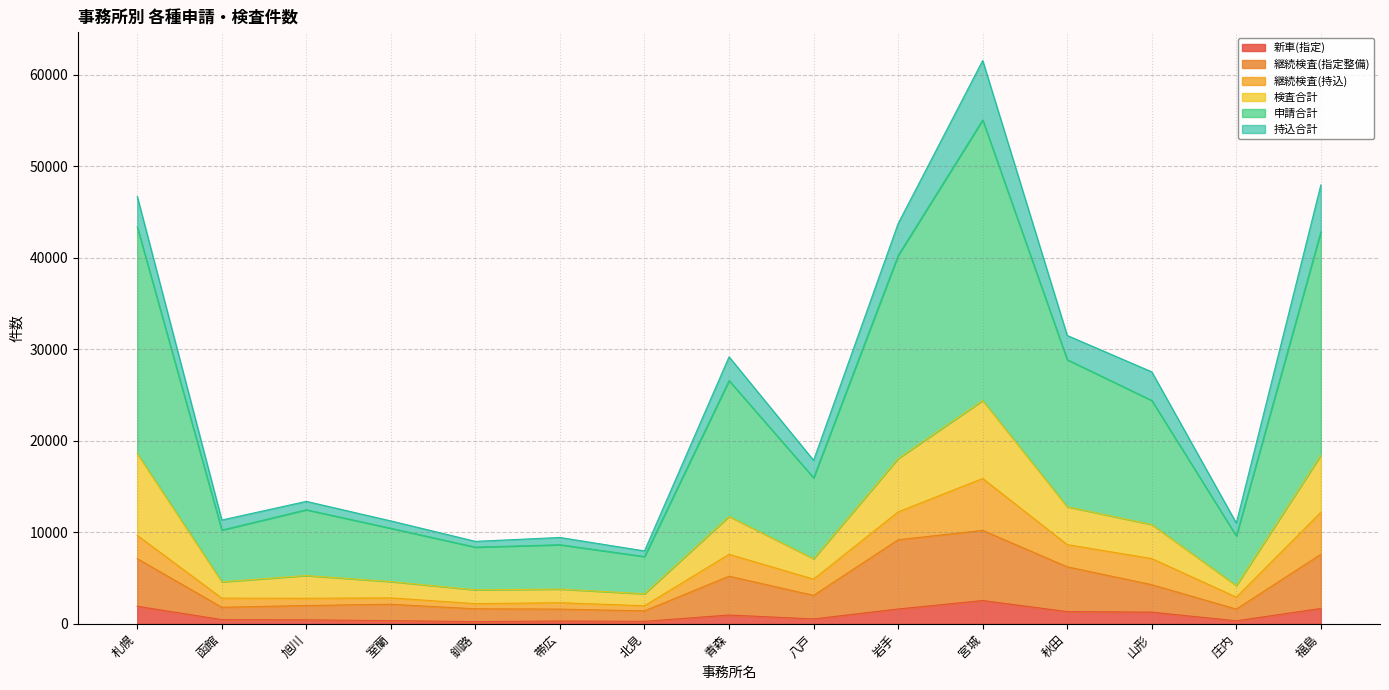

Is it true that 新車(指定) equals 966 at 青森?

True